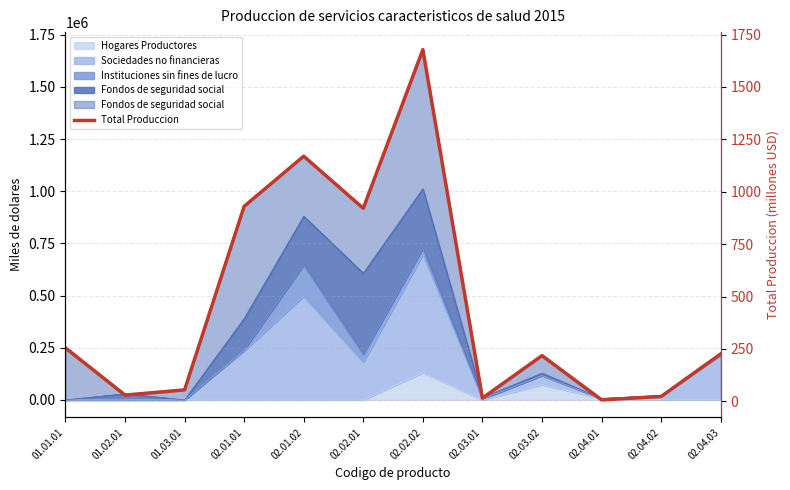

True or false: the data shows 49.4 at 01.02.01.

False